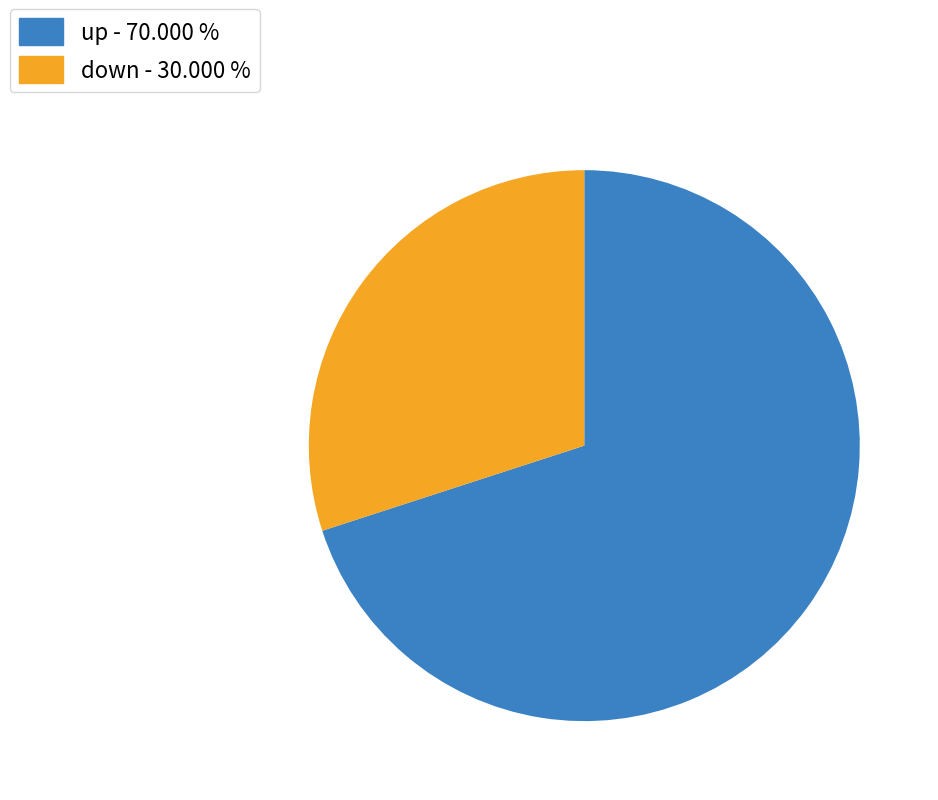

Combined, do down - 30.000 % and up - 70.000 % account for over 50%?

Yes